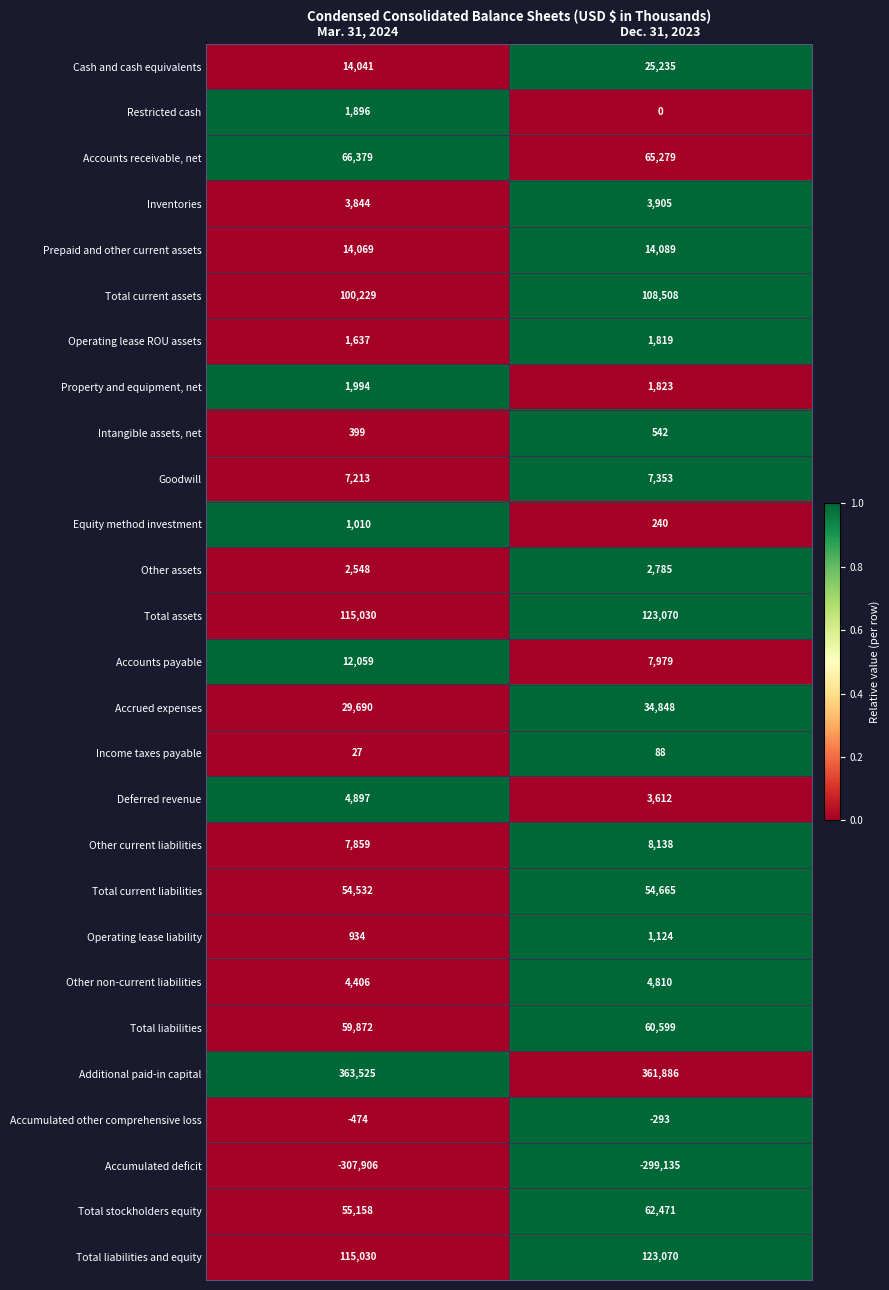

What is the total value across all series at Mar. 31, 2024?

729898